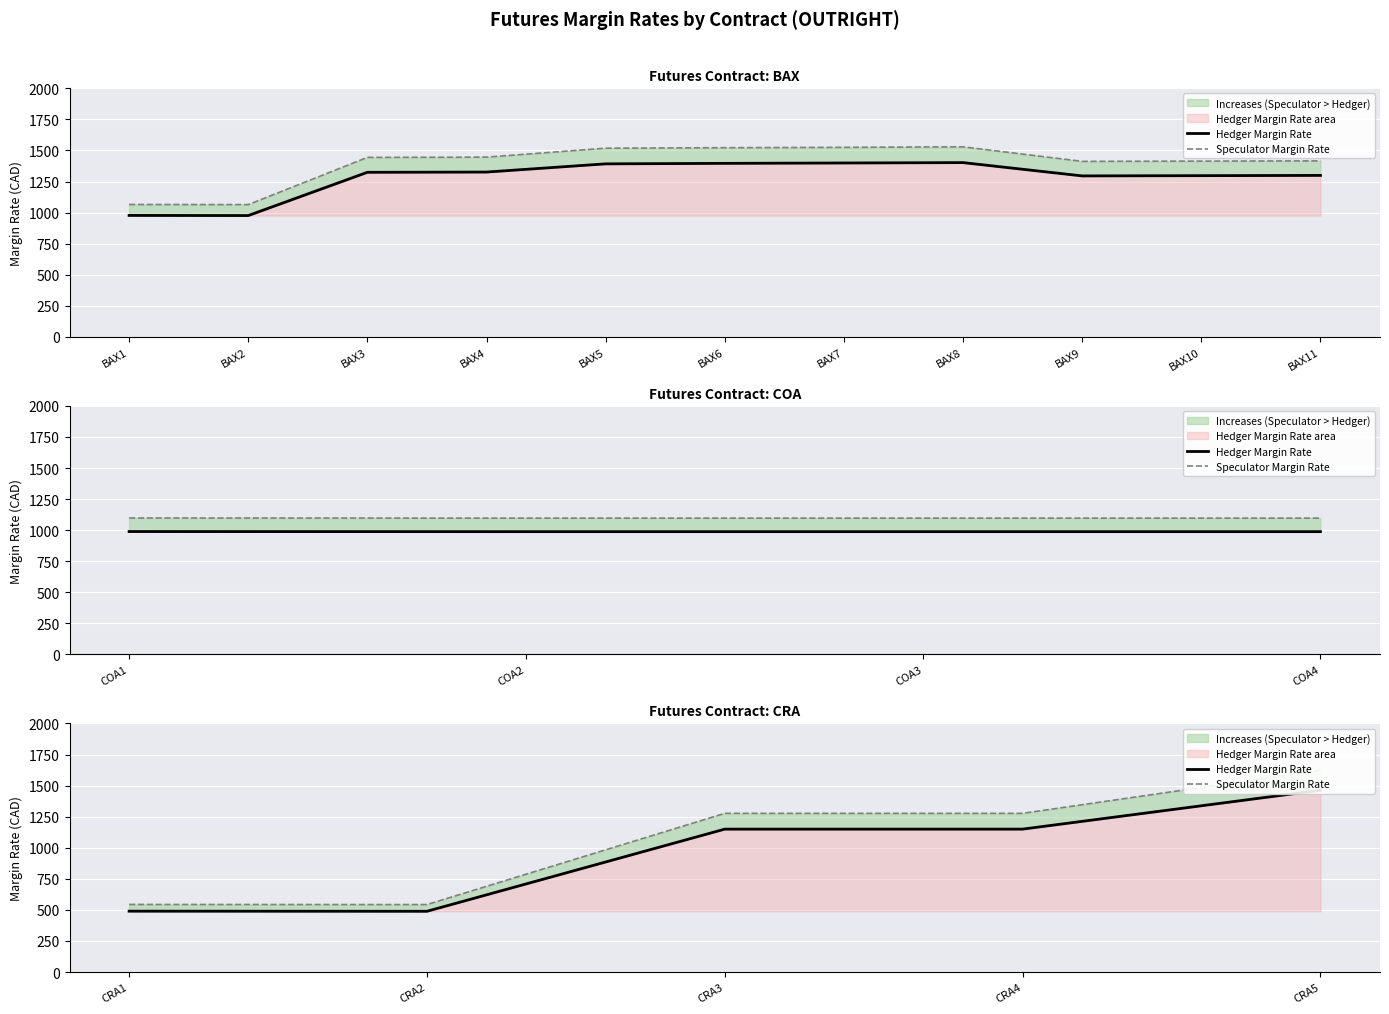

The Speculator Margin Rate series shows 2020 at BAX3. True or false?

False